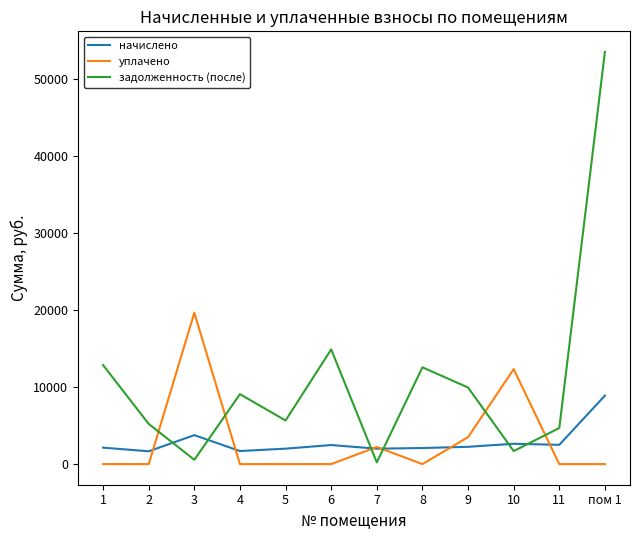

What is the total value across all series at 10?

16668.8